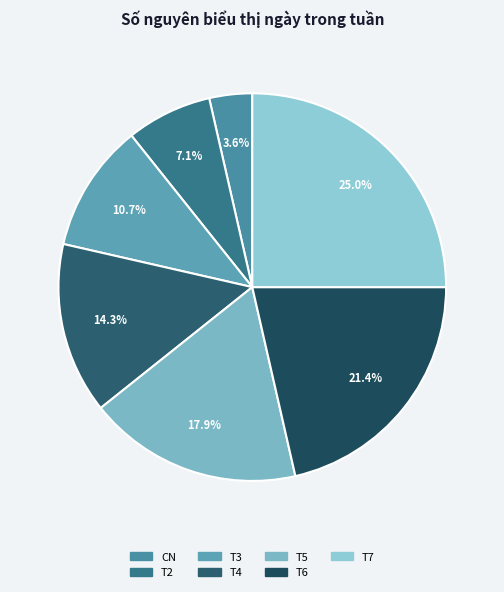

What portion of the pie excludes T6?

78.6%